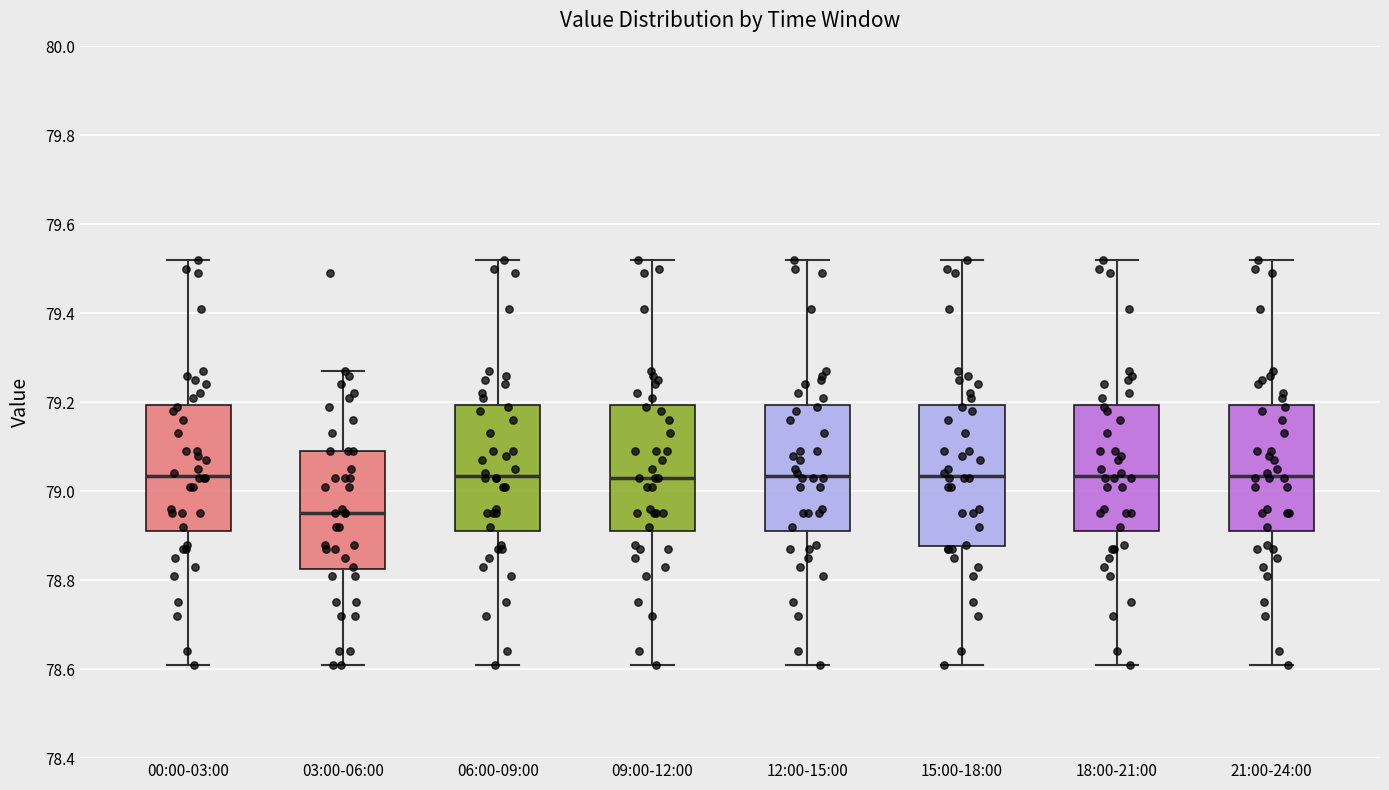

Which box's median line is the lowest?

03:00-06:00